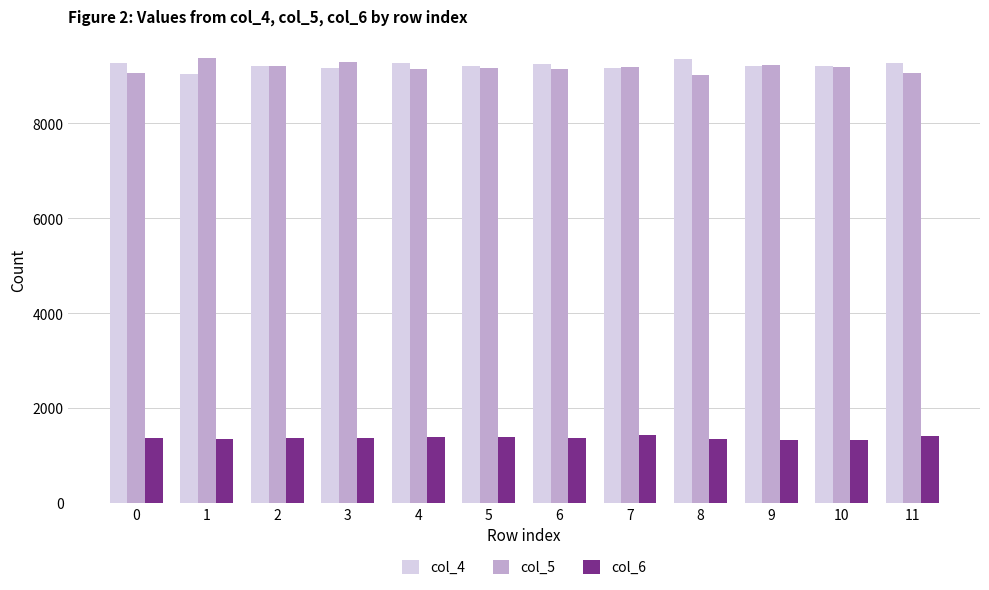

What is the maximum value for col_5?

9376